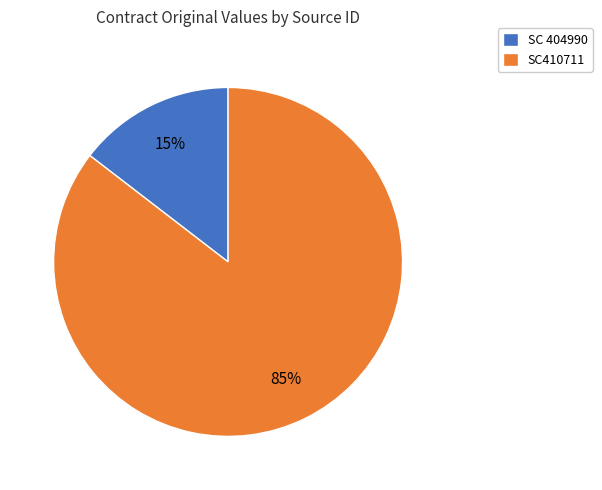

Which has a higher value, SC 404990 or SC410711?

SC410711